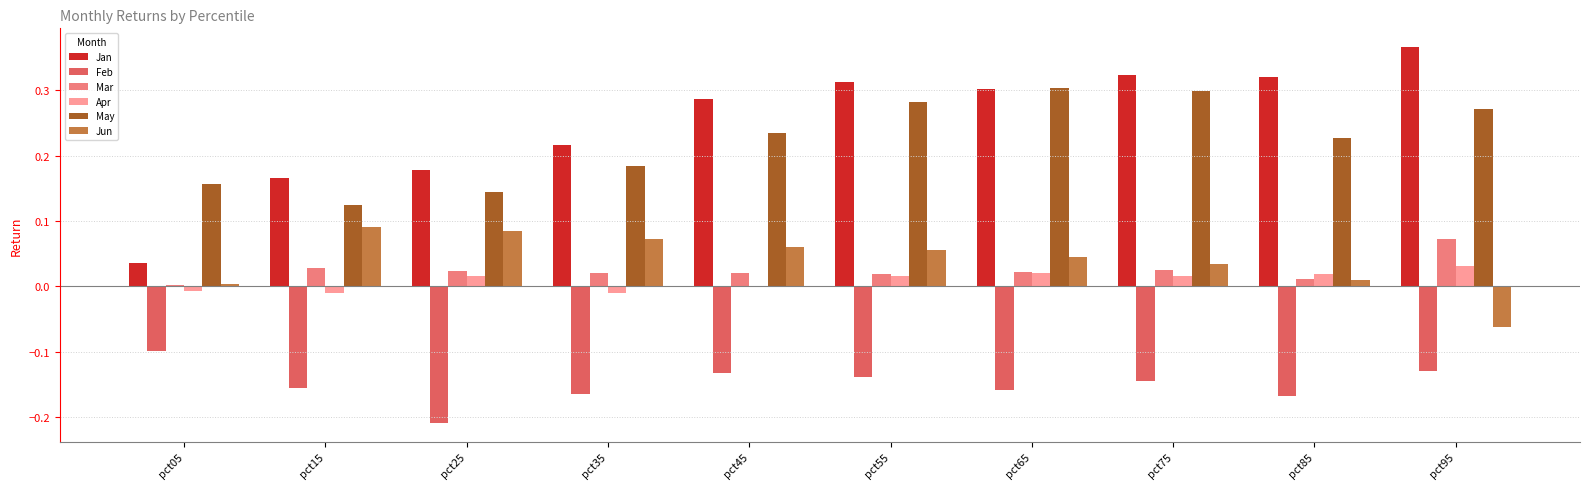

Is the value of May at pct25 greater than the value of Apr at pct55?

Yes